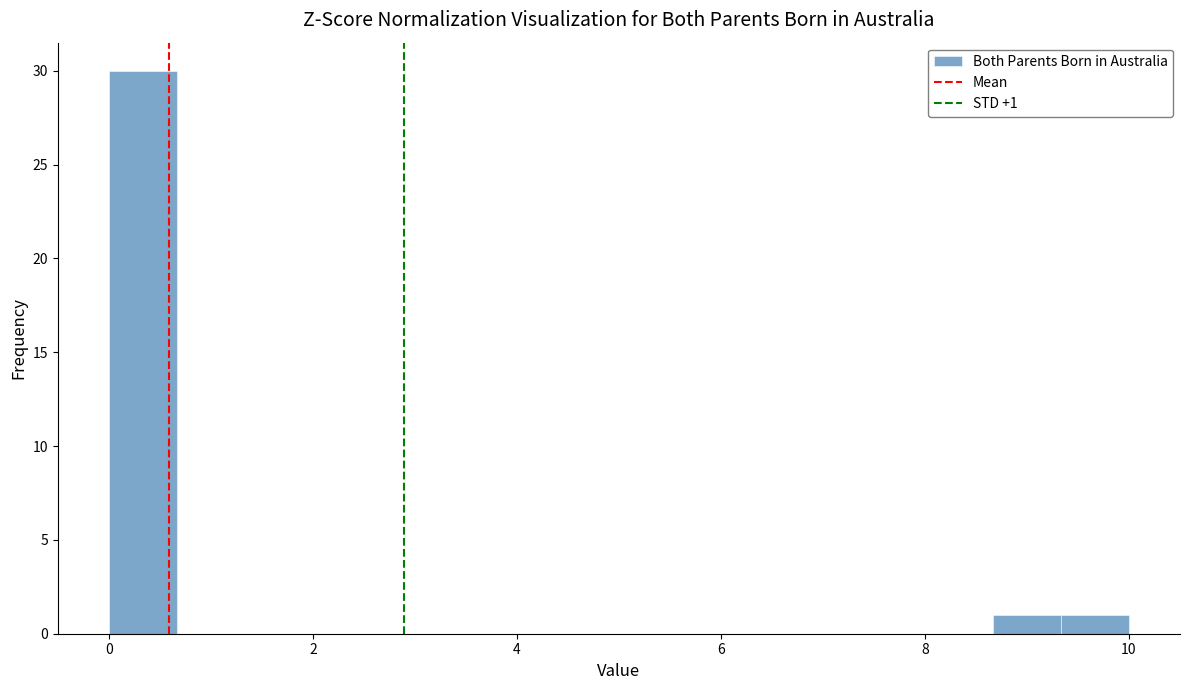

Around what value on the x-axis is the tallest bar? Give the approximate position of its centre, as read against the axis.

0.4